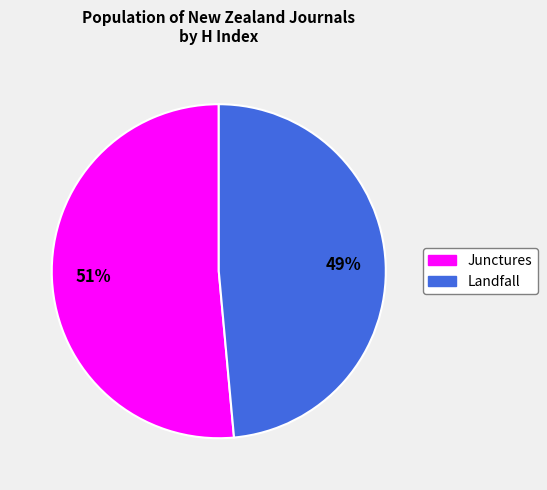

To the nearest percent, what is the average slice percentage?

50%